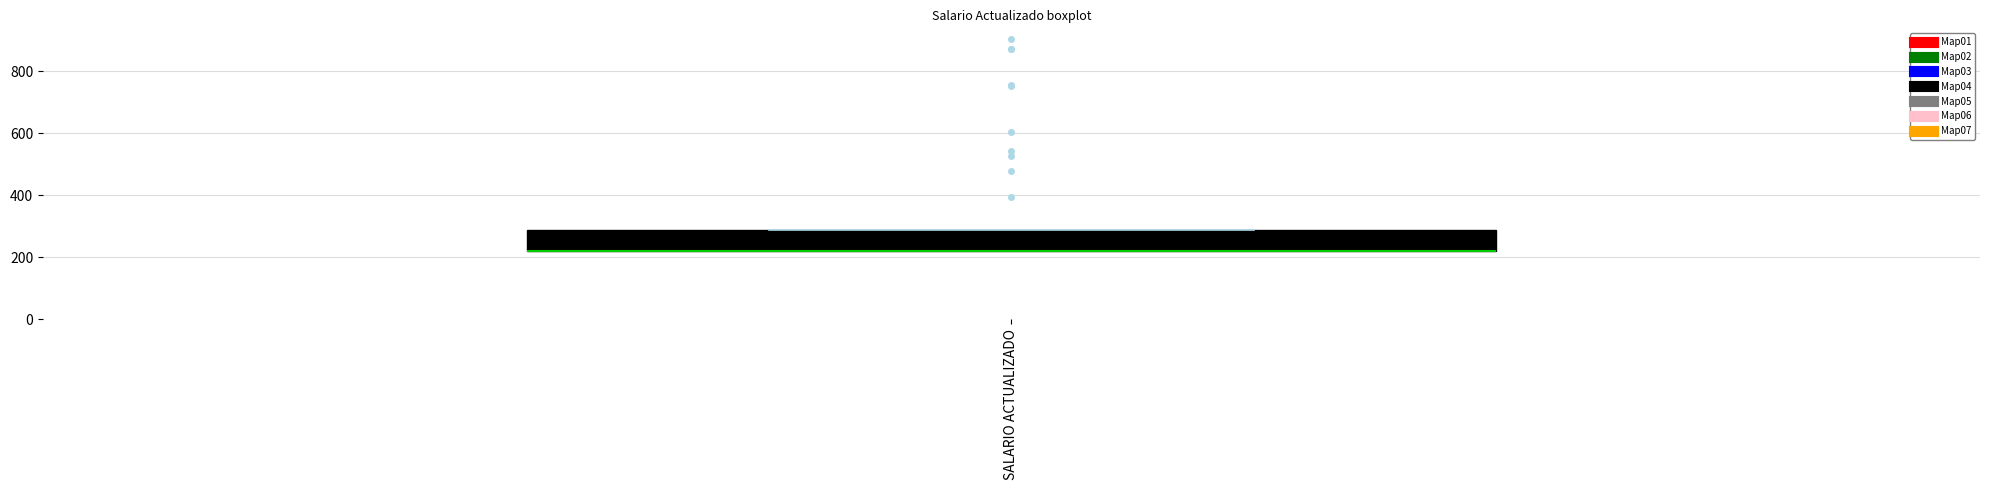

Transcribe this box plot: give where the median line is, the range the box spans, and where the two whiskers end, as read against the y-axis. The values are not printed on the chart, so give them approximately, as read against the axis.

median 220 (drawn on the box's lower edge), box 220 to 280, whiskers 220 to 280